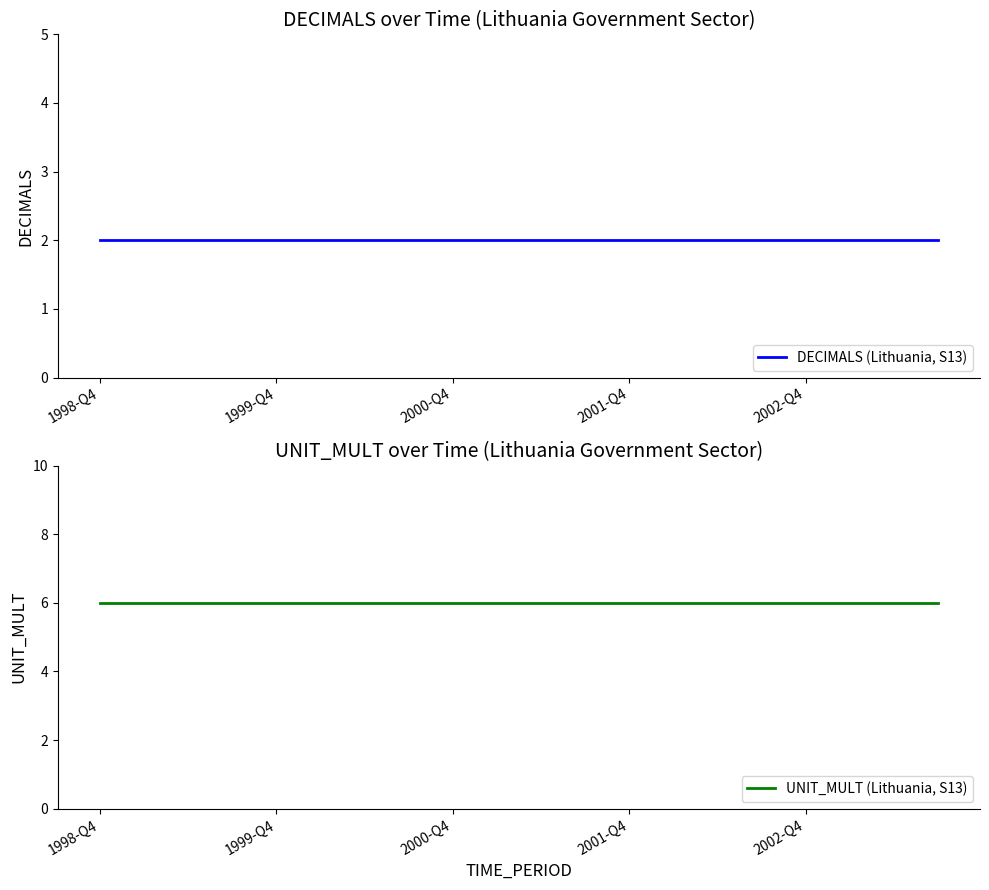

At which category is the sum across all series the highest?

1998-Q4